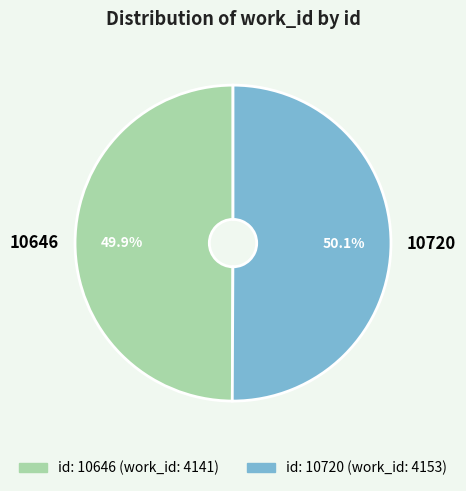

What is the ratio of the value at 10720 to the value at 10646?

1.0